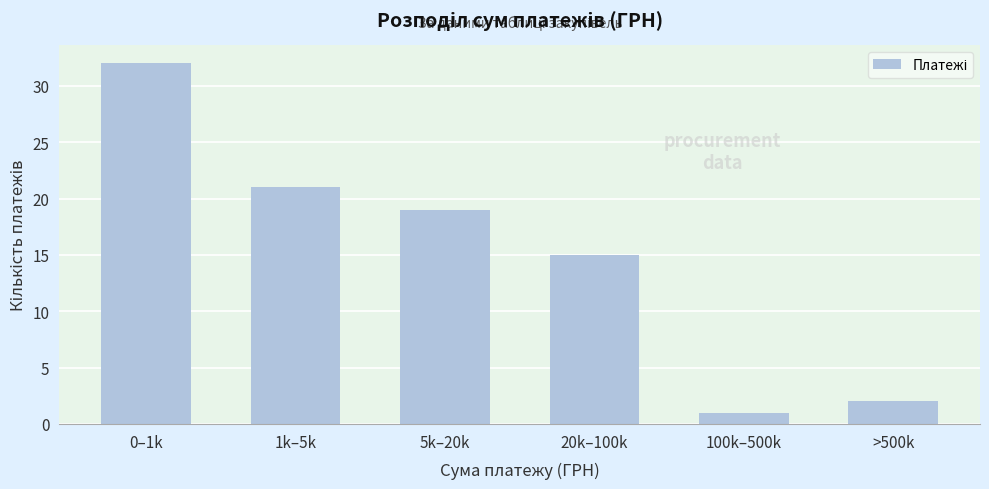

Reading left to right, list all the values displayed in this chart.

0–1k=32	1k–5k=21	5k–20k=19	20k–100k=15	100k–500k=1	>500k=2